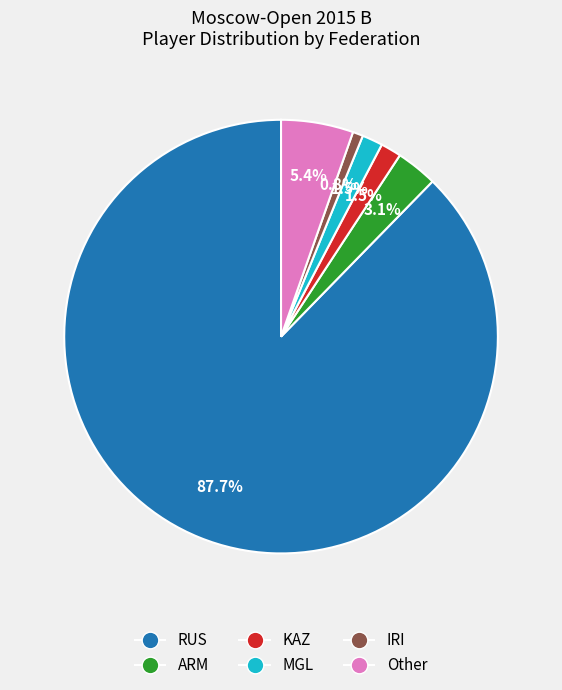

The KAZ slice represents 12% of the pie. True or false?

False